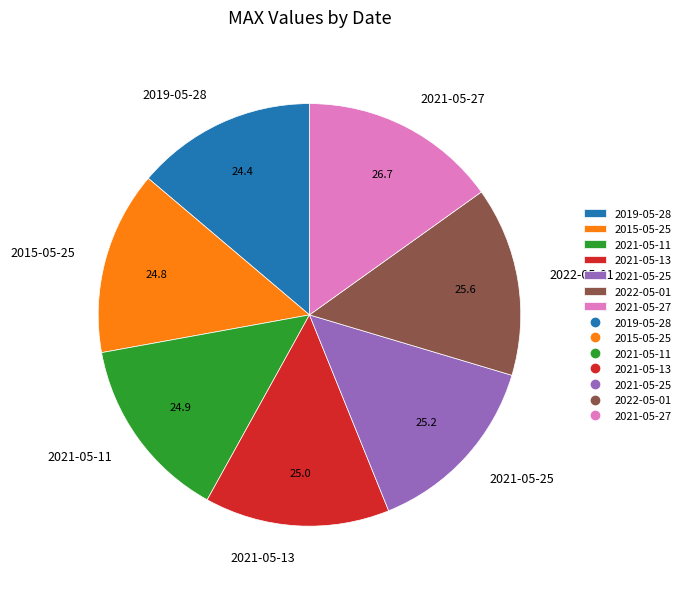

Count the number of slices in the pie.

7